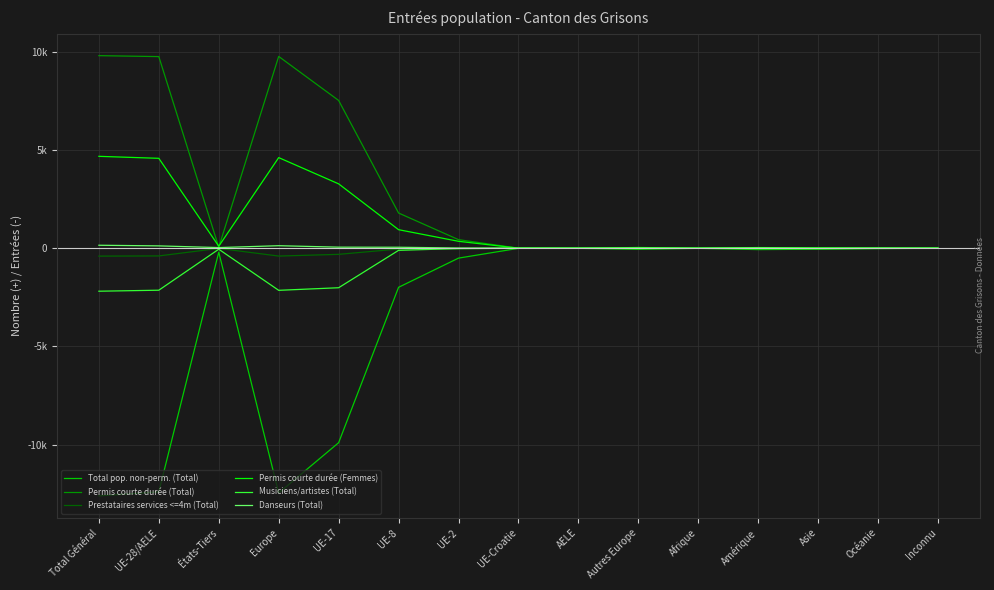

What is the minimum value shown in the chart?

-12608